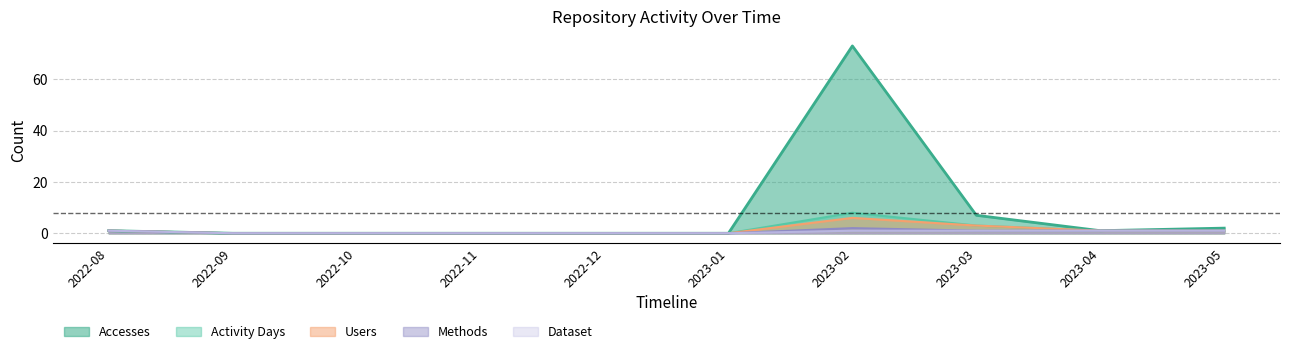

What is the label of the 10th point from the right?

2022-08